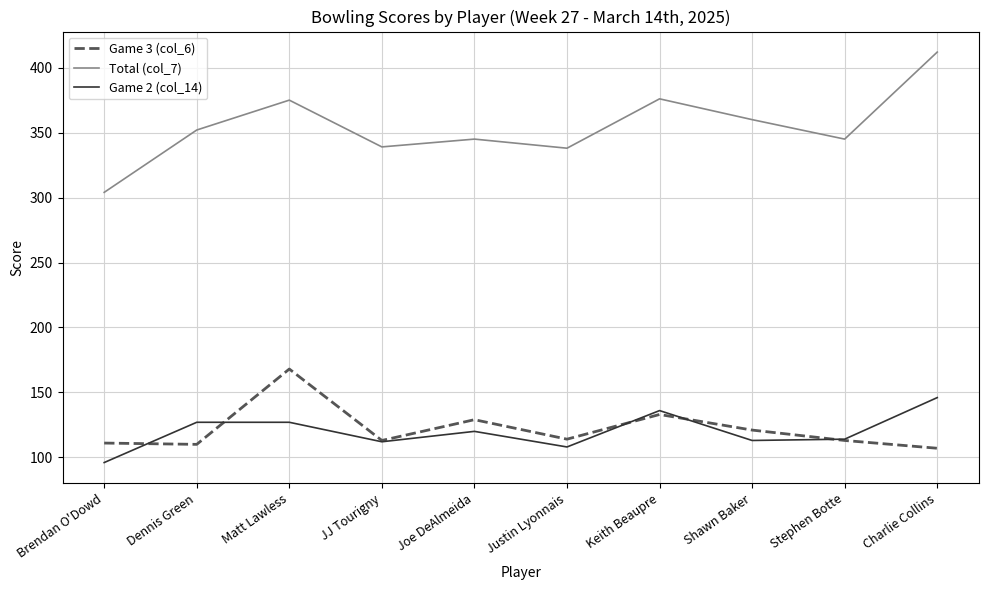

What is the approximate value of Game 3 (col_6) at Brendan O'Dowd, to the nearest 10?

110